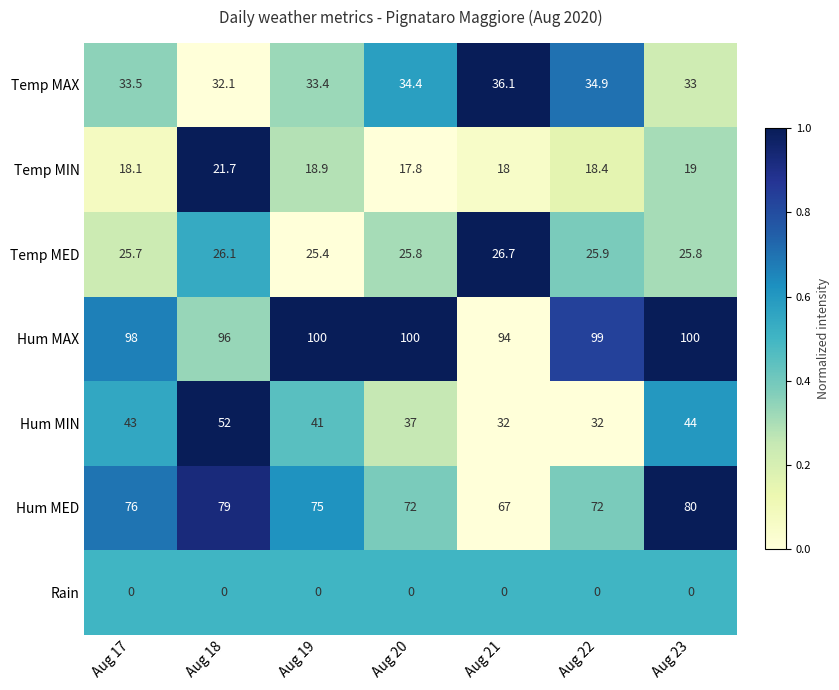

Which series has the widest spread of values?

Hum MIN